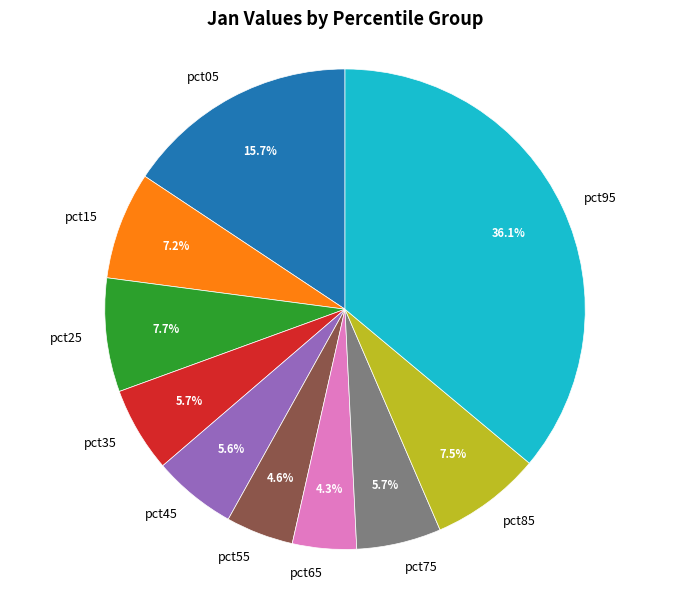

Is it true that pct15 is 7% of the pie?

True